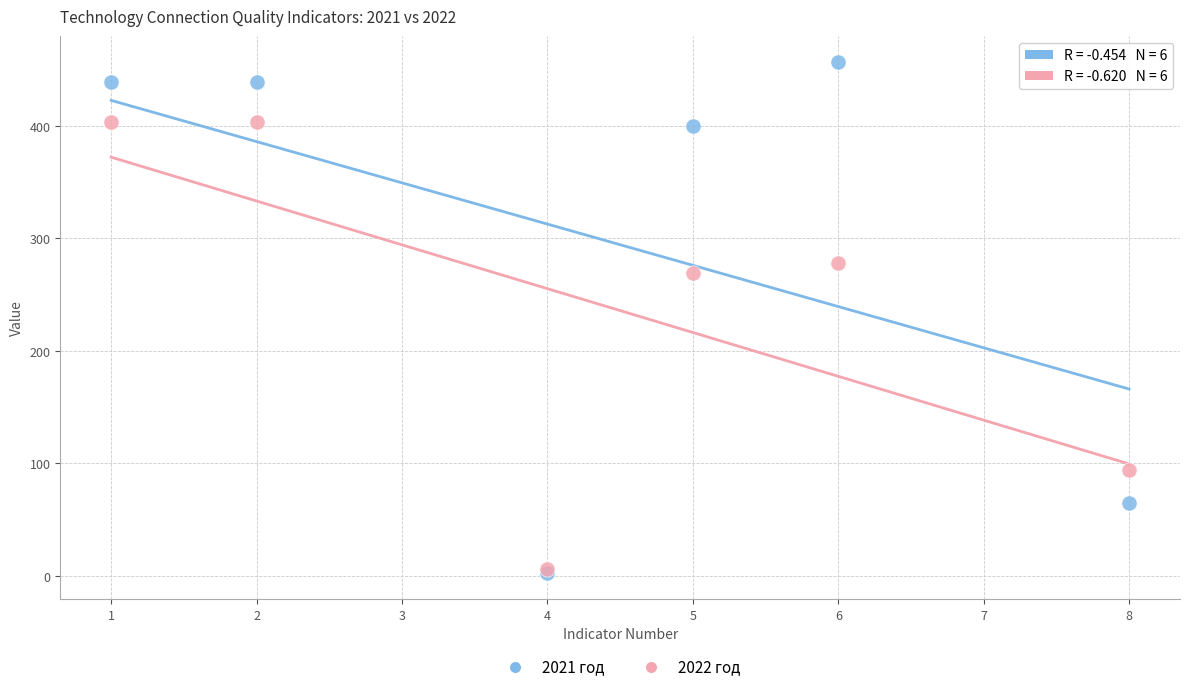

Across all series, what Y value is closest to 229?

269